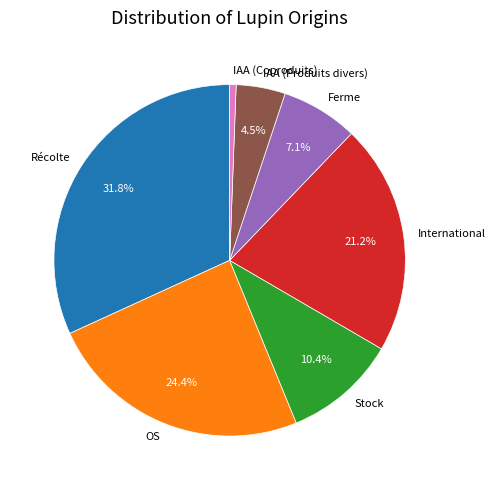

Which slice is the smallest?

IAA (Coproduits)